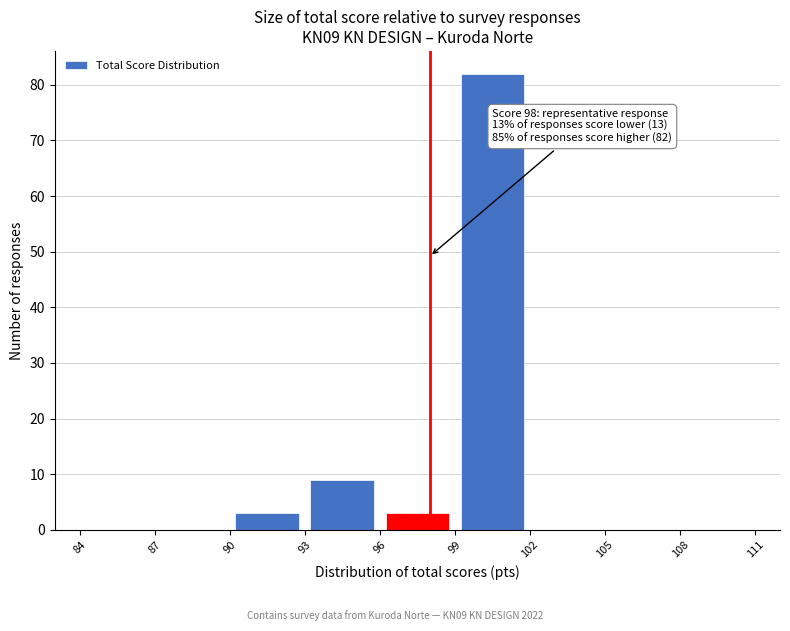

Over which range of the x-axis is the bar tallest?

99 to 102